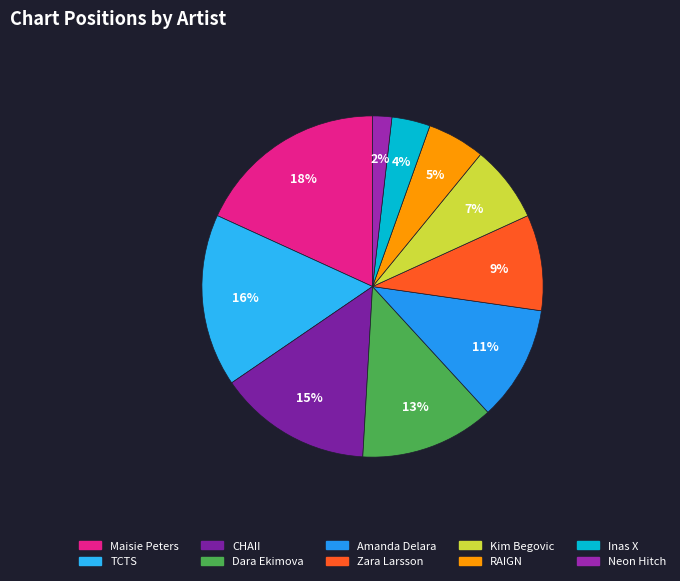

Rank the categories by value from highest to lowest.

Maisie Peters, TCTS, CHAII, Dara Ekimova, Amanda Delara, Zara Larsson, Kim Begovic, RAIGN, Inas X, Neon Hitch